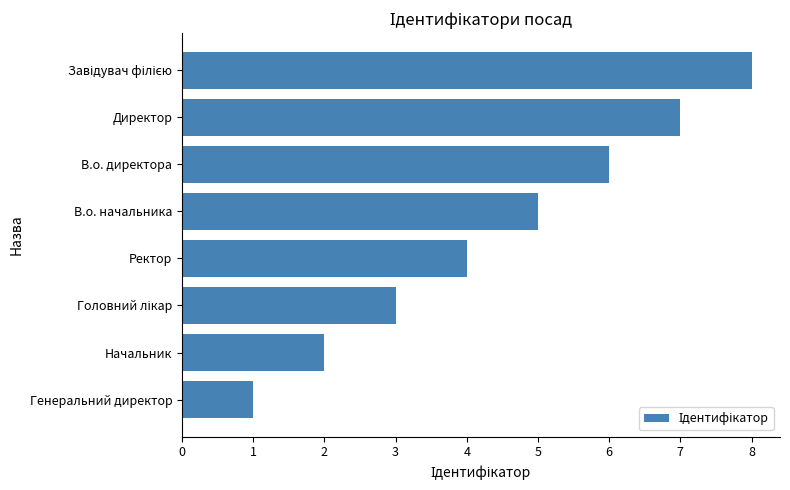

How many data points are less than 5?

4